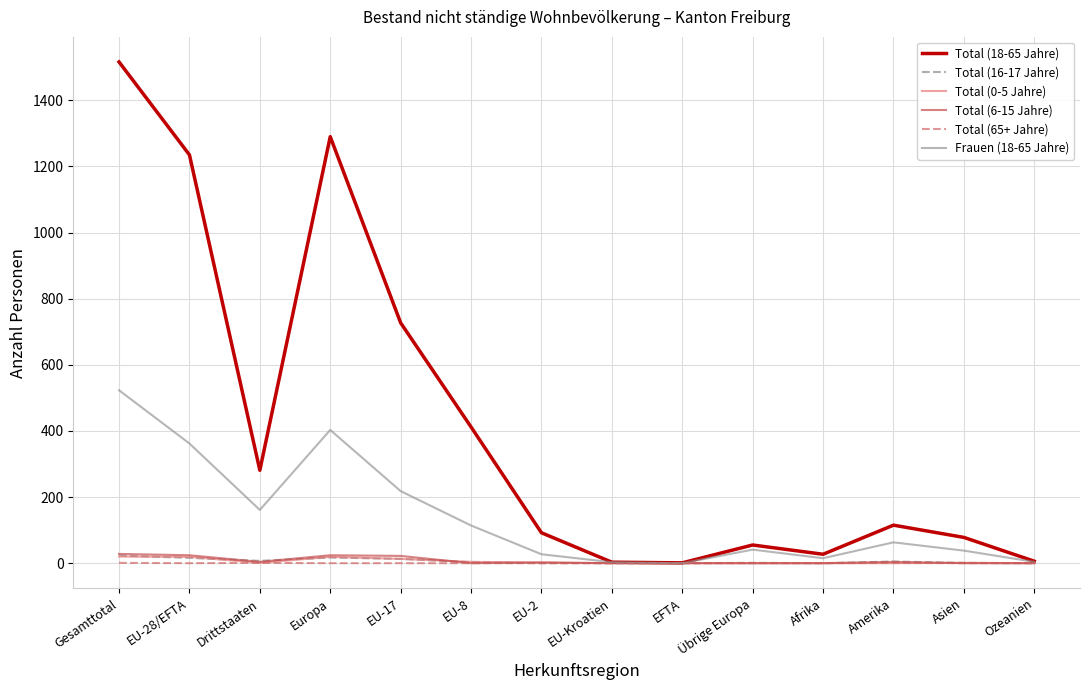

At which category is the sum across all series the highest?

Gesamttotal